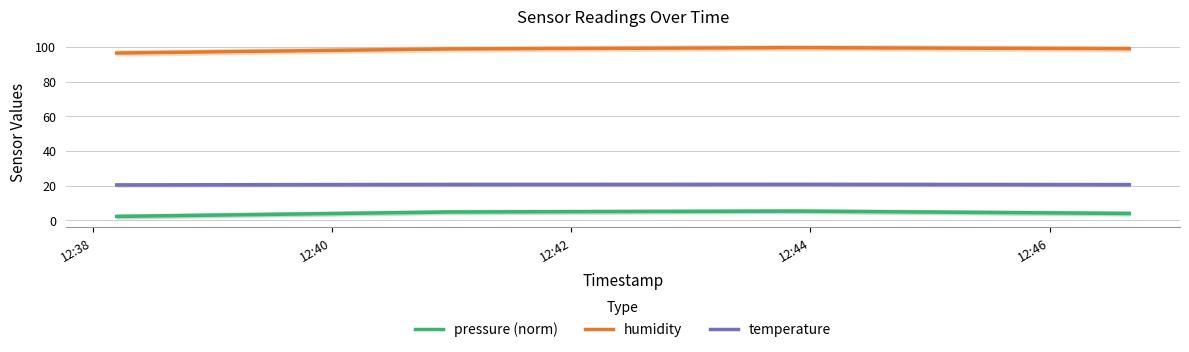

True or false: temperature and humidity cross at least once.

False